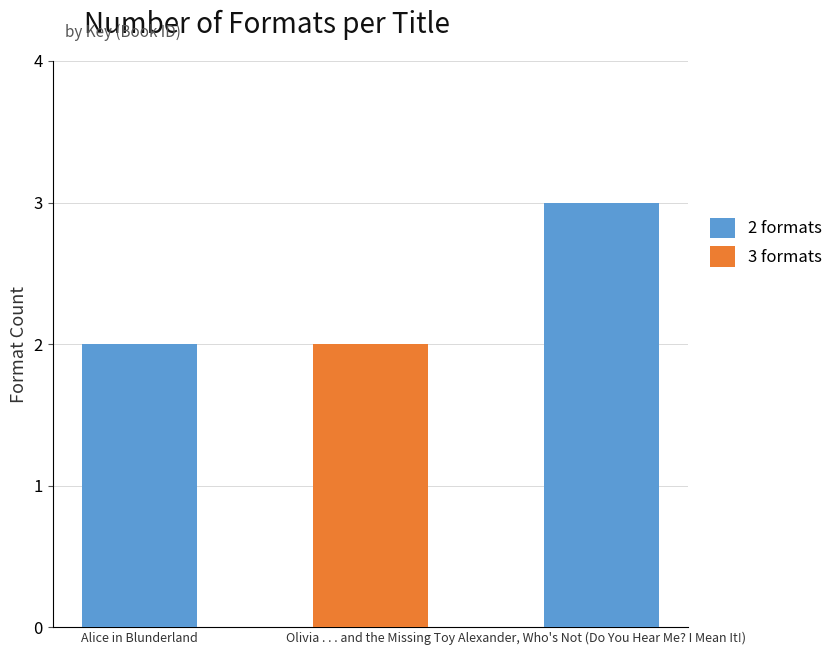

How many values are between 2 and 3?

3